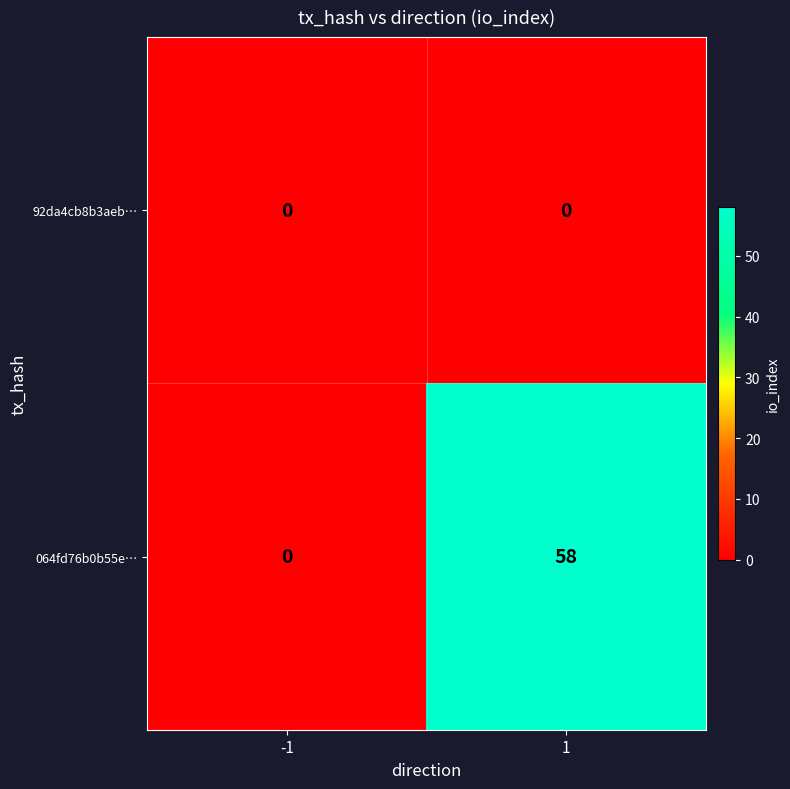

Rank the series by their maximum value, from highest to lowest.

064fd76b0b55e…, 92da4cb8b3aeb…